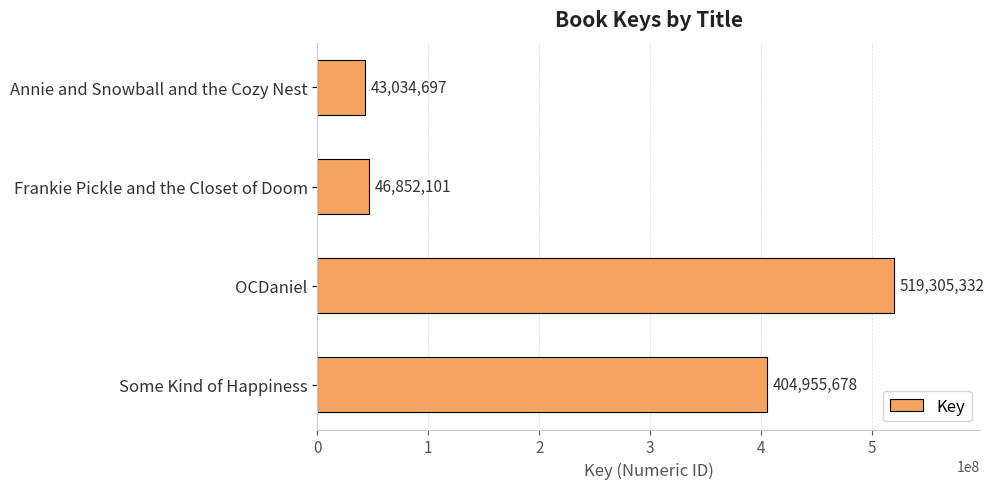

Which has a higher value, Frankie Pickle and the Closet of Doom or OCDaniel?

OCDaniel